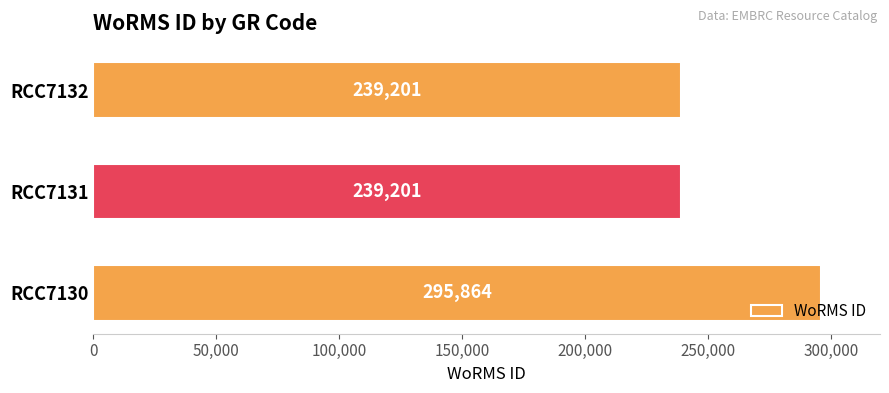

What is the greatest value displayed?

295864